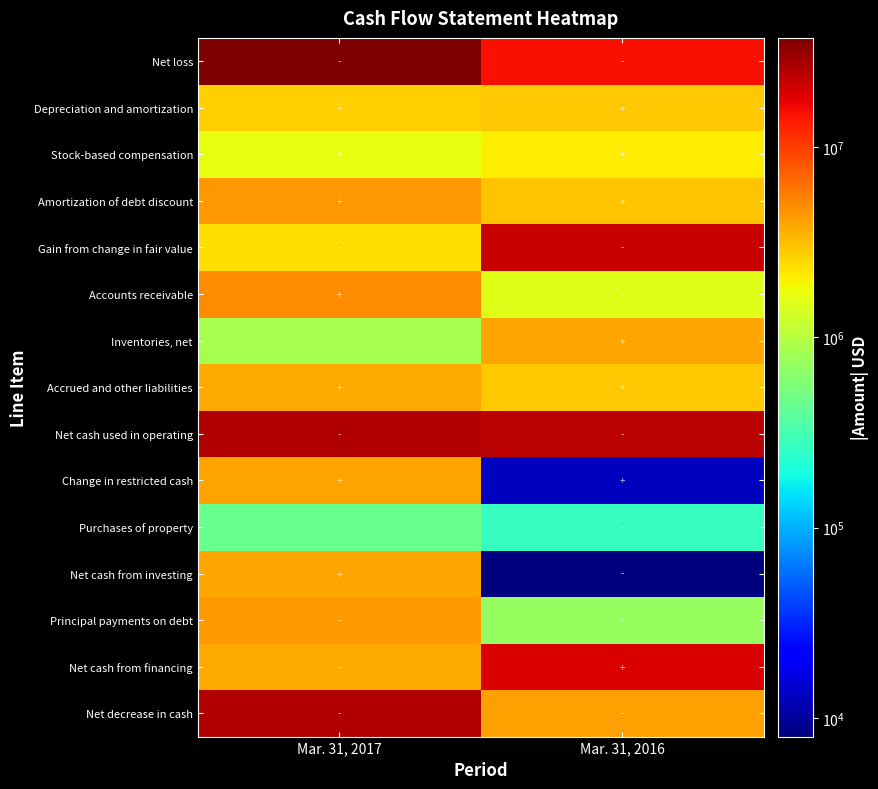

Reading left to right, extract all data points from this chart.

Net loss: Mar. 31, 2017=37371000	Mar. 31, 2016=15308000
Depreciation and amortization: Mar. 31, 2017=2715000	Mar. 31, 2016=2869000
Stock-based compensation: Mar. 31, 2017=1646000	Mar. 31, 2016=2051000
Amortization of debt discount: Mar. 31, 2017=4473000	Mar. 31, 2016=2994000
Gain from change in fair value: Mar. 31, 2017=2339000	Mar. 31, 2016=21678000
Accounts receivable: Mar. 31, 2017=4888000	Mar. 31, 2016=1484000
Inventories, net: Mar. 31, 2017=867000	Mar. 31, 2016=3870000
Accrued and other liabilities: Mar. 31, 2017=3730000	Mar. 31, 2016=2924000
Net cash used in operating: Mar. 31, 2017=25393000	Mar. 31, 2016=23743000
Change in restricted cash: Mar. 31, 2017=4040000	Mar. 31, 2016=13000
Purchases of property: Mar. 31, 2017=457000	Mar. 31, 2016=271000
Net cash from investing: Mar. 31, 2017=3896000	Mar. 31, 2016=8000
Principal payments on debt: Mar. 31, 2017=4273000	Mar. 31, 2016=729000
Net cash from financing: Mar. 31, 2017=3762000	Mar. 31, 2016=19063000
Net decrease in cash: Mar. 31, 2017=25853000	Mar. 31, 2016=4166000